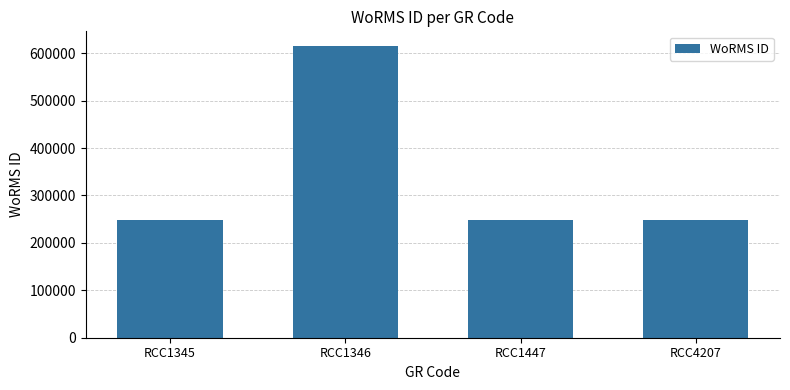

Are the bars horizontal?

No